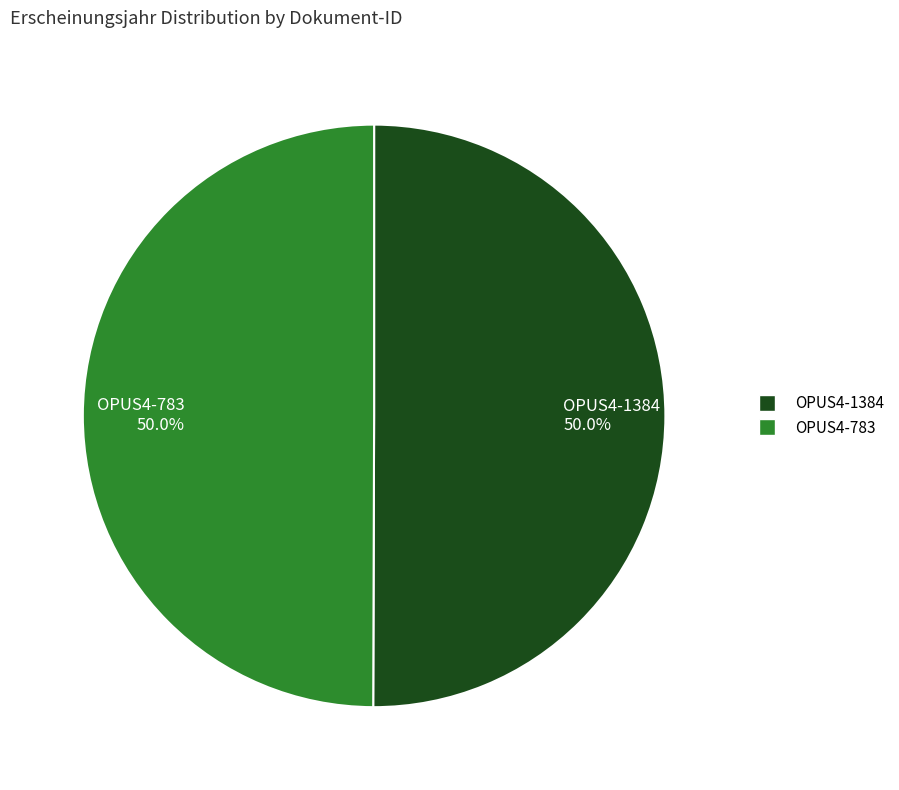

What is the ratio of the value at OPUS4-783 to the value at OPUS4-1384?

1.0